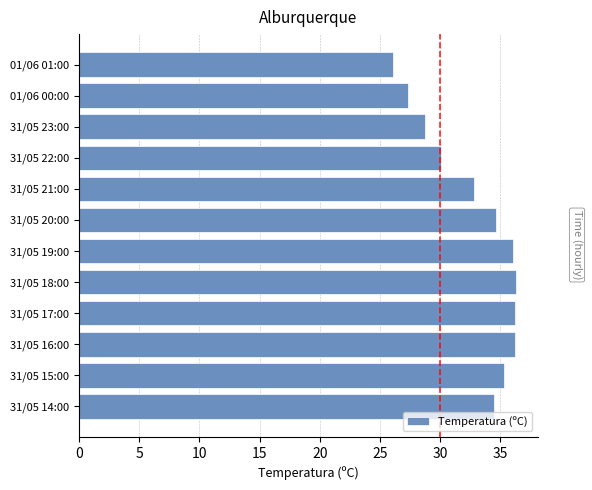

True or false: the data shows 32.8 at 31/05 21:00.

True